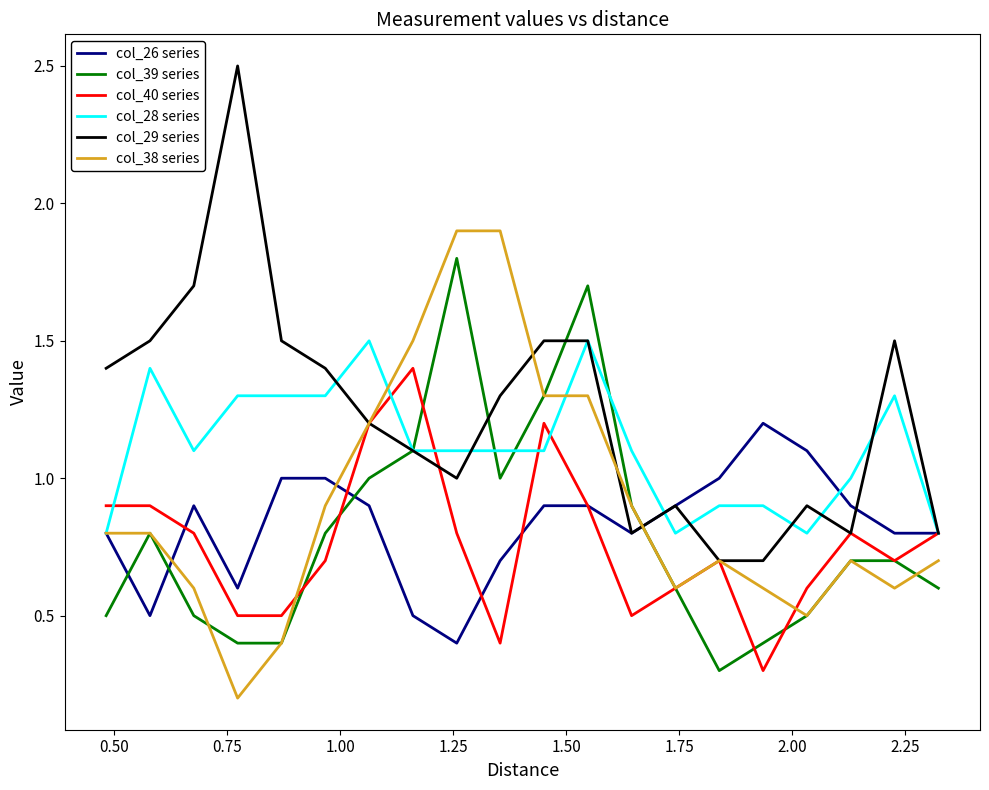

What is the lowest value of the col_26 series series?

0.4